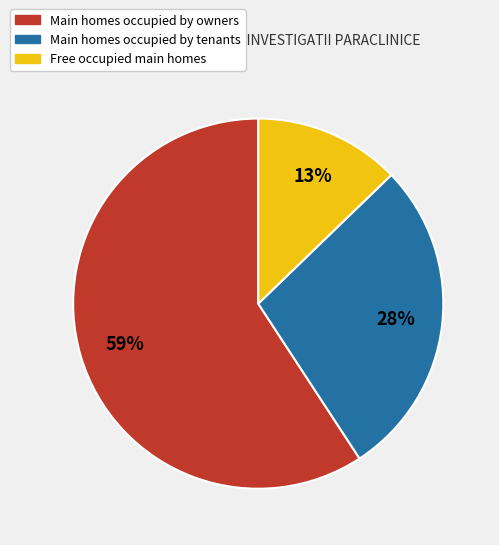

To the nearest percent, what is the difference between the largest and smallest slice percentages?

46%